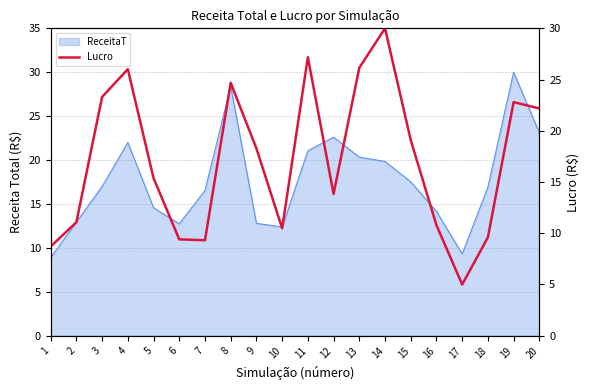

What is the smallest value displayed?

5.0